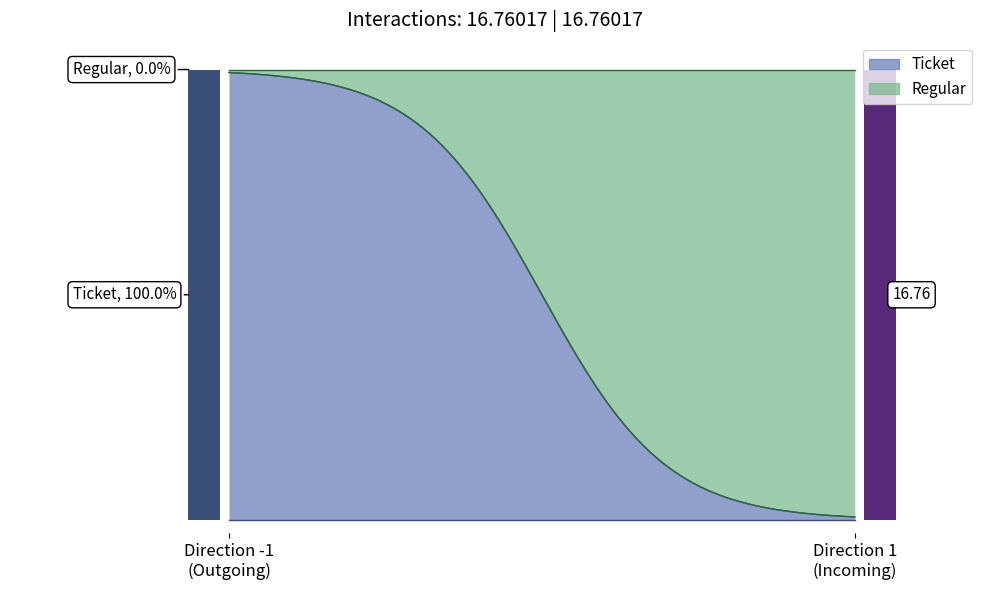

What value does the value series have at -1?

16.7